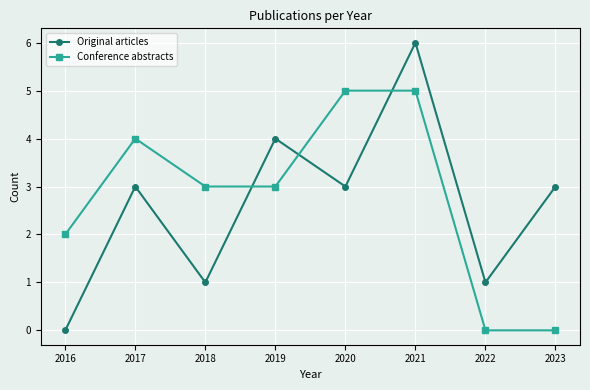

True or false: Original articles has more than 1 interior local peaks.

True